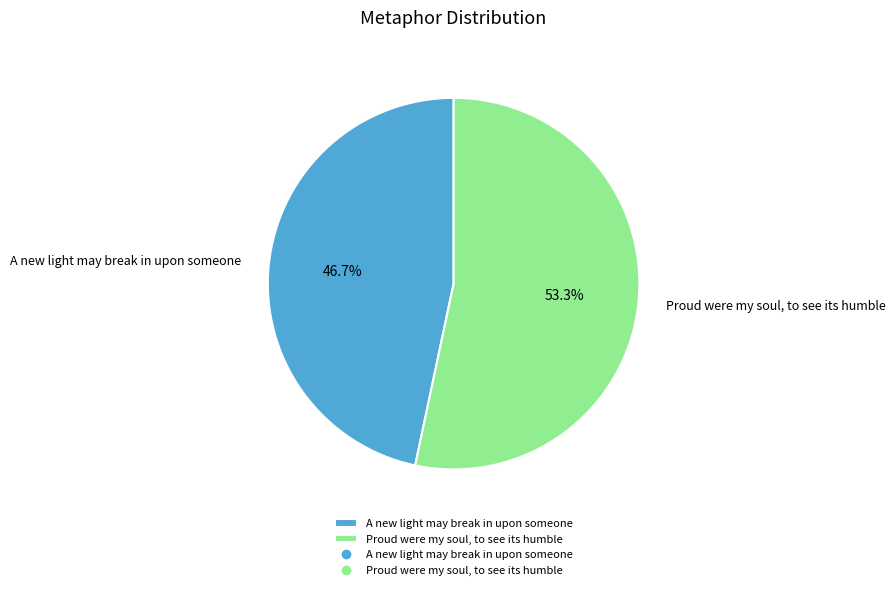

Between Proud were my soul, to see its humble and A new light may break in upon someone, which is larger?

Proud were my soul, to see its humble